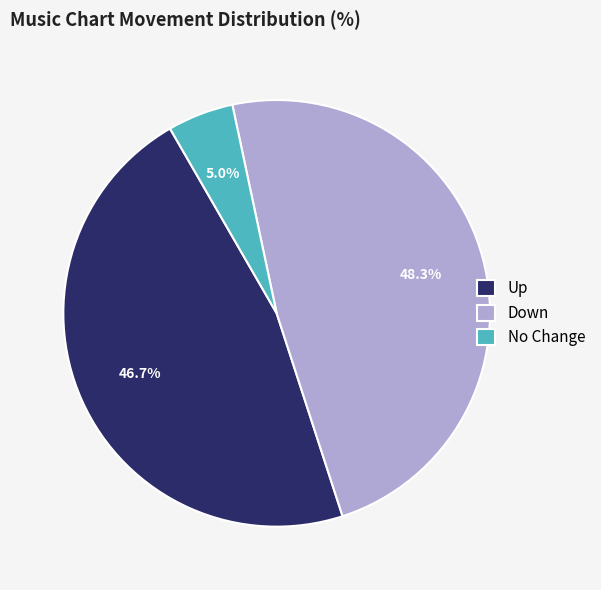

Which slice is the smallest?

No Change